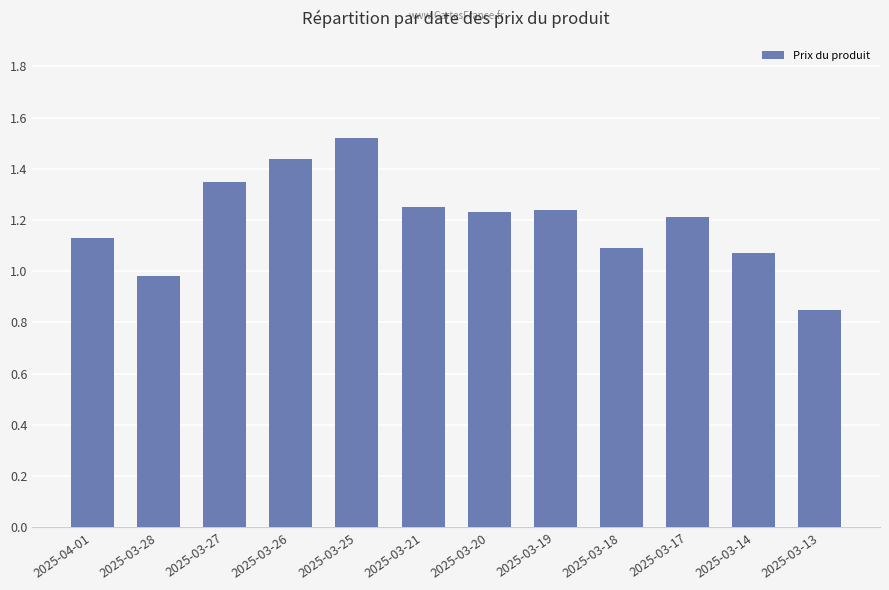

At which category does the chart reach its minimum across all series?

2025-03-13